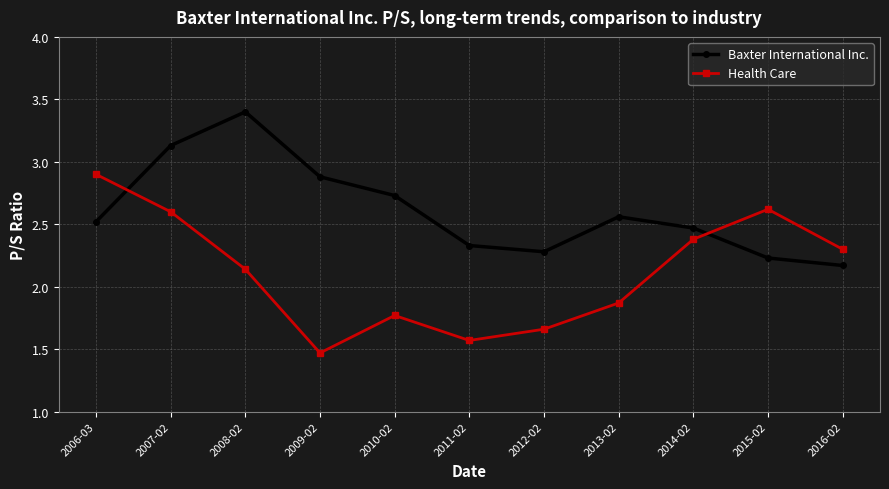

What is the label of the 5th point from the right?

2012-02